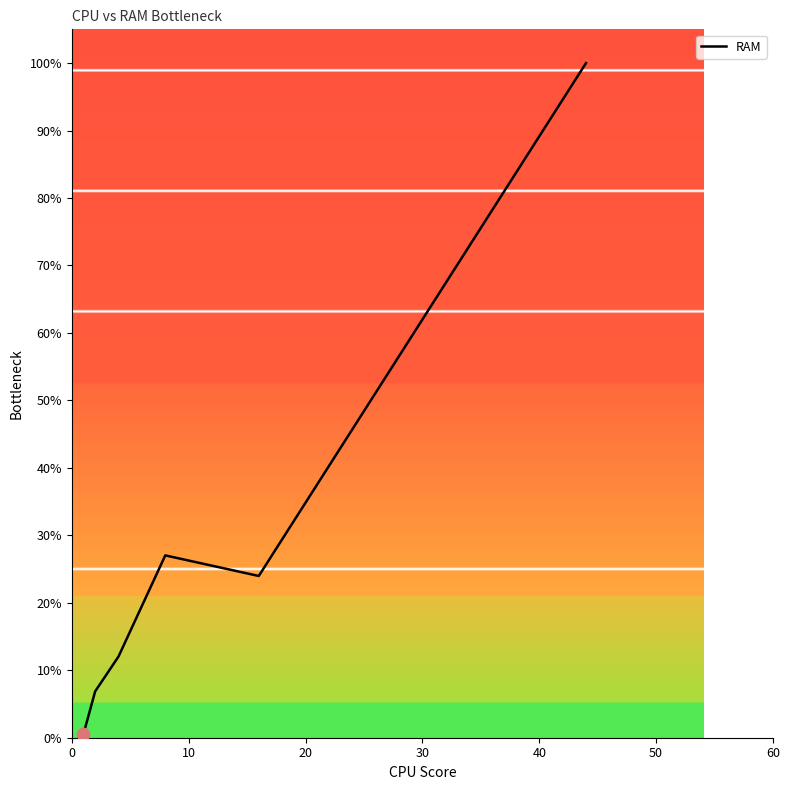

How many interior local peaks (higher than both neighbors) does the data have?

1